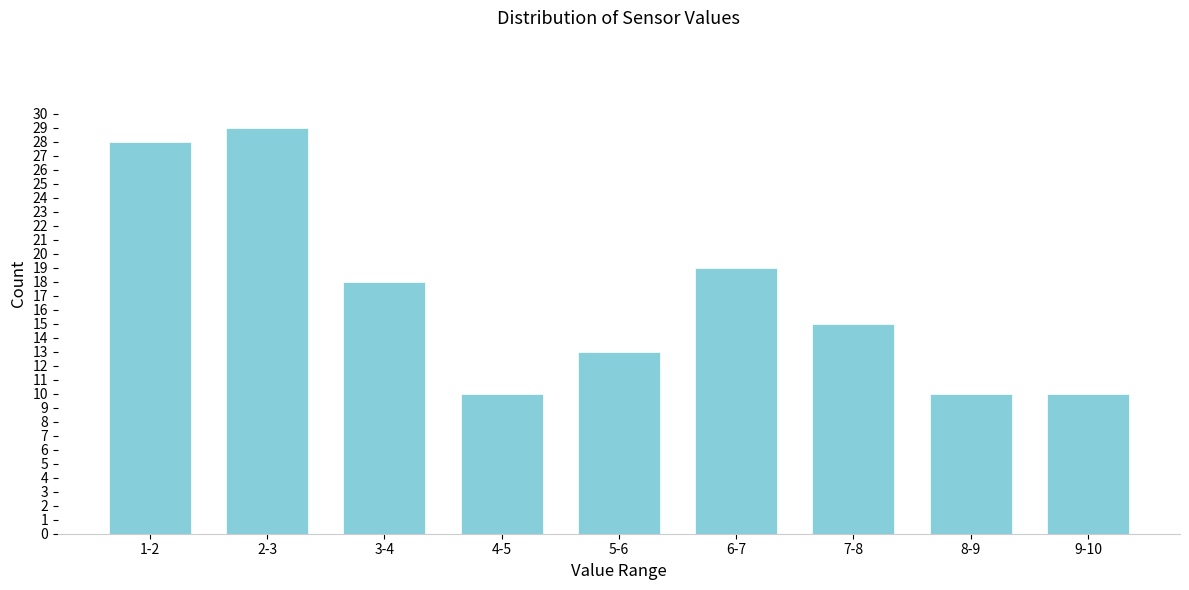

Reading left to right, extract all data points from this chart.

28	29	18	10	13	19	15	10	10